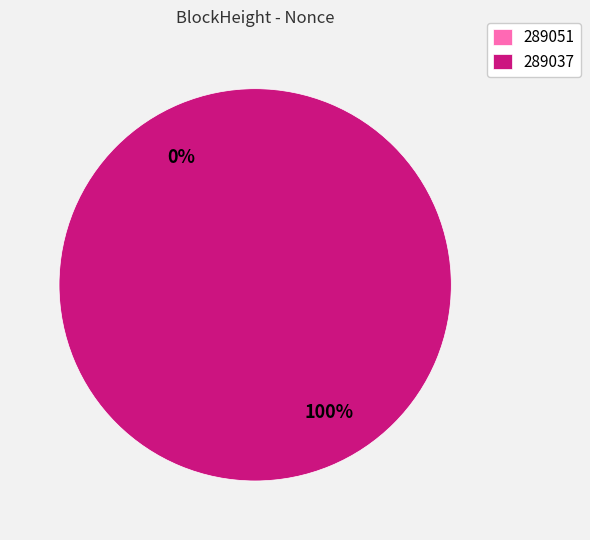

Is it true that 289051 is 1% of the pie?

False